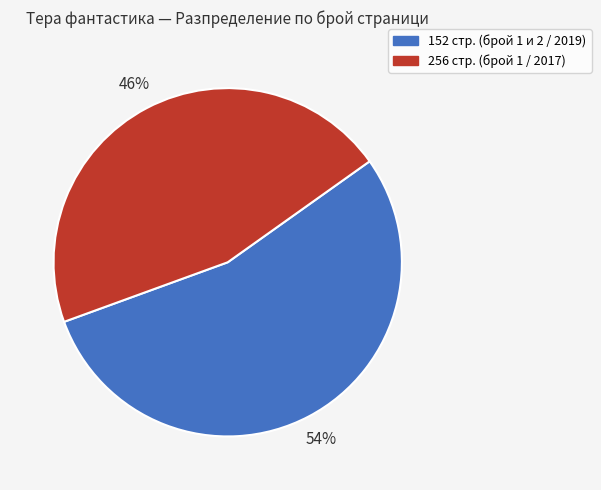

To the nearest percent, what is the average slice percentage?

50%